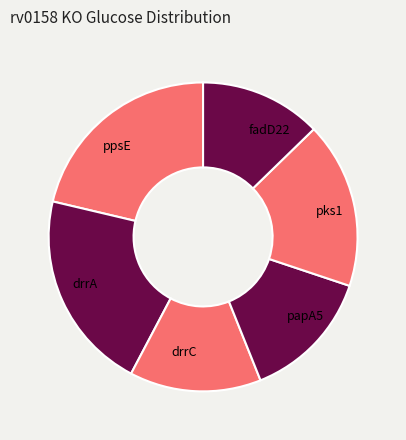

The pks1 slice represents 17% of the pie. True or false?

True